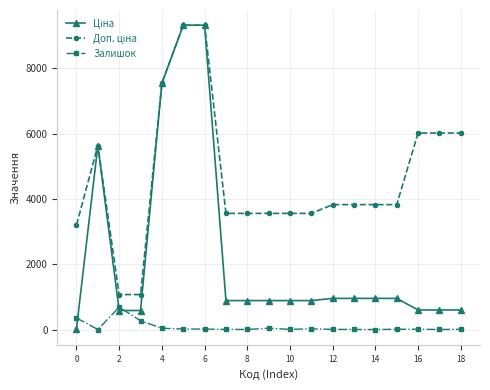

At how many categories does at least one series exceed 2841?

17